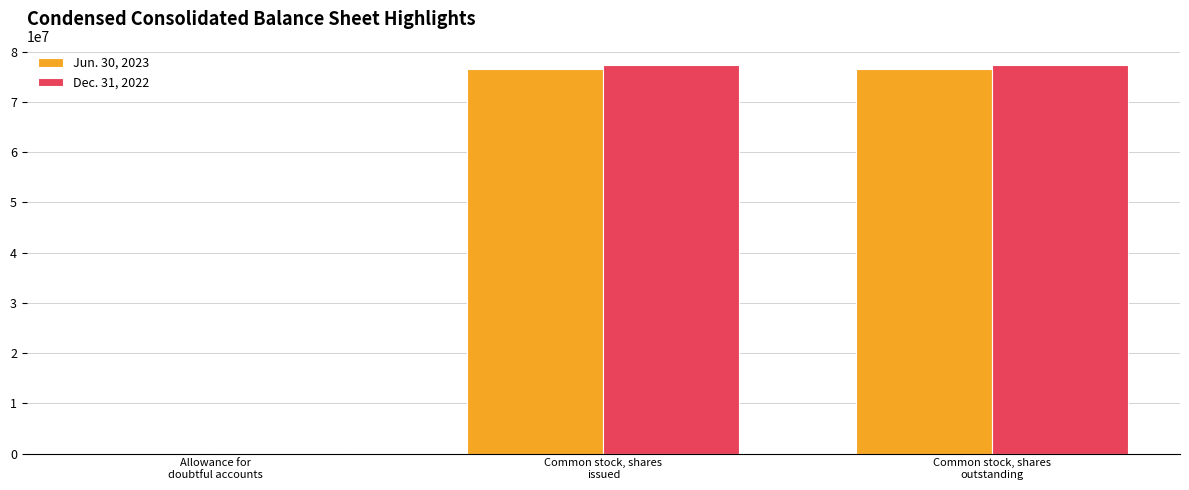

What are all the series names shown in the legend?

Jun. 30, 2023, Dec. 31, 2022